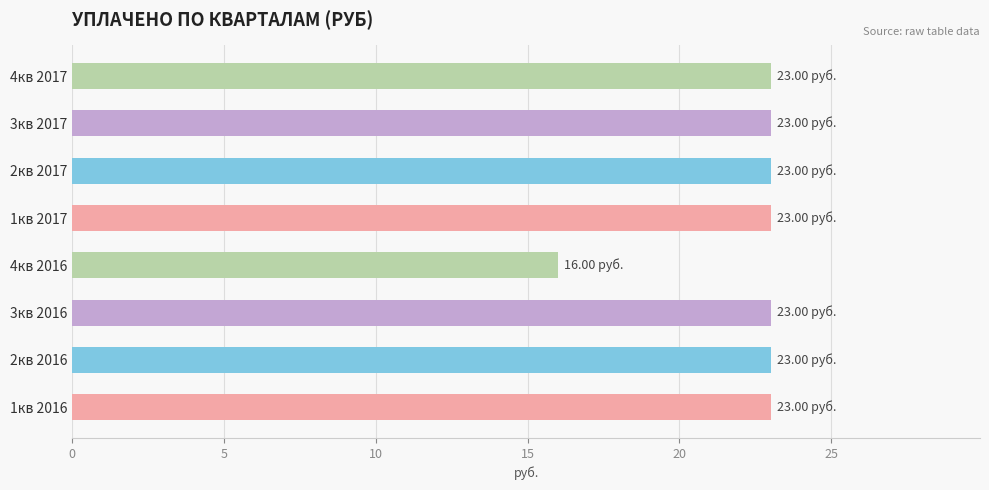

What is the ratio of the value at 1кв 2016 to the value at 4кв 2016?

1.4